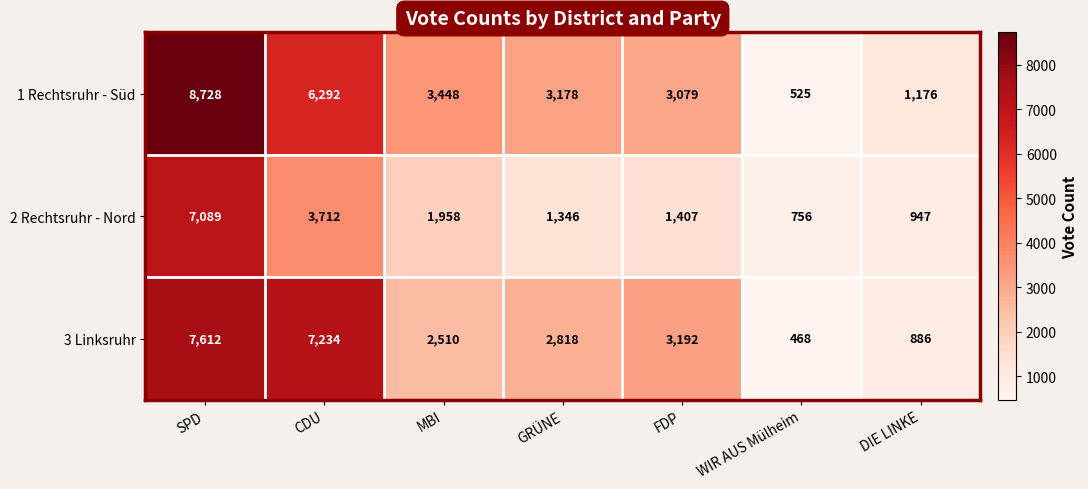

At which category is the sum across all series the highest?

SPD